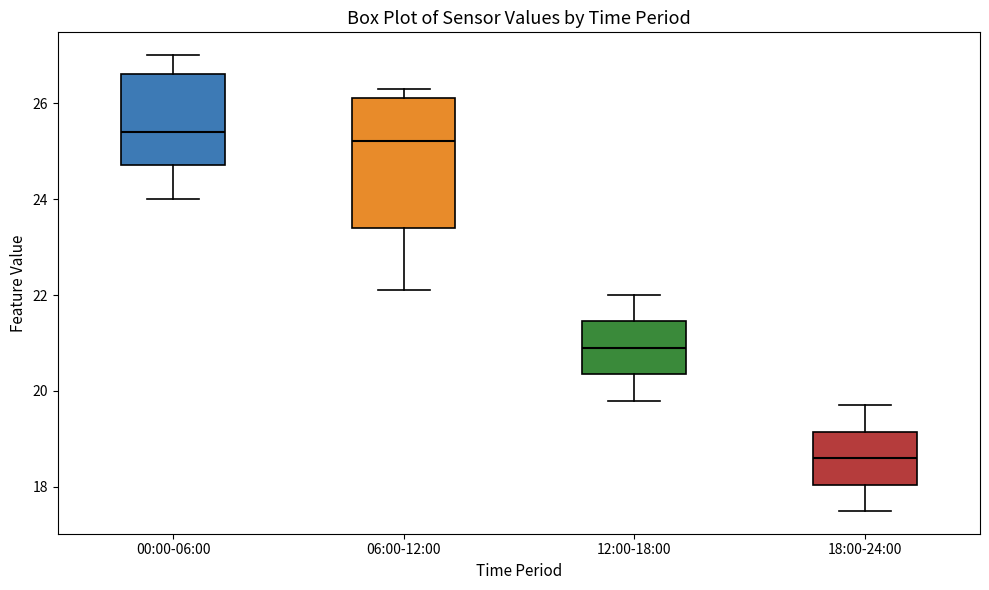

Reading left to right, transcribe this box plot: for each box, give where its median line is, the range the box spans, and where its two whiskers end, as read against the y-axis. The values are not printed on the chart, so give them approximately, as read against the axis.

00:00-06:00: median 25.4, box 24.8 to 26.6, whiskers 24.0 to 27.0
06:00-12:00: median 25.2, box 23.4 to 26.2, whiskers 22.2 to 26.4
12:00-18:00: median 21.0, box 20.4 to 21.4, whiskers 19.8 to 22.0
18:00-24:00: median 18.6, box 18.0 to 19.2, whiskers 17.6 to 19.8